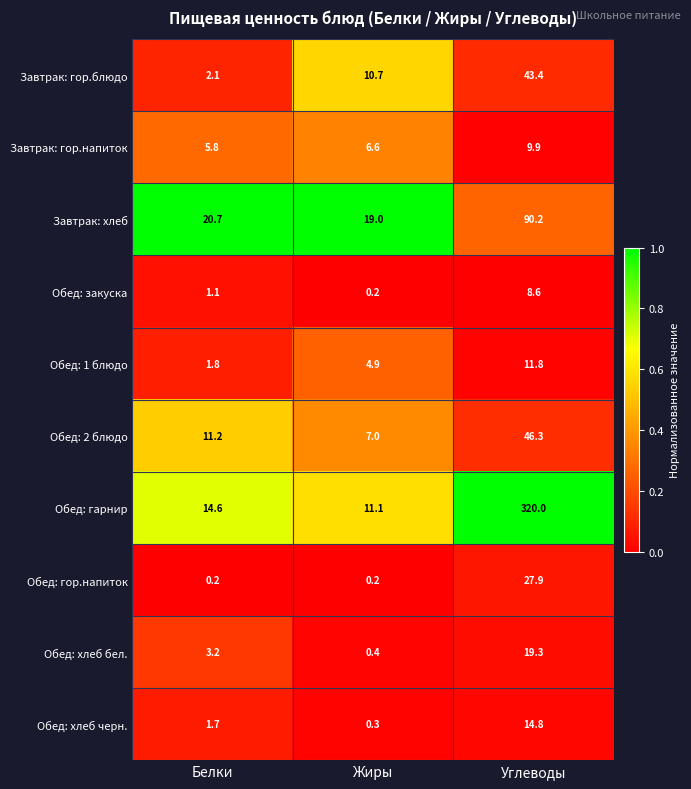

Is it true that Обед: гарнир equals 11.1 at Жиры?

True